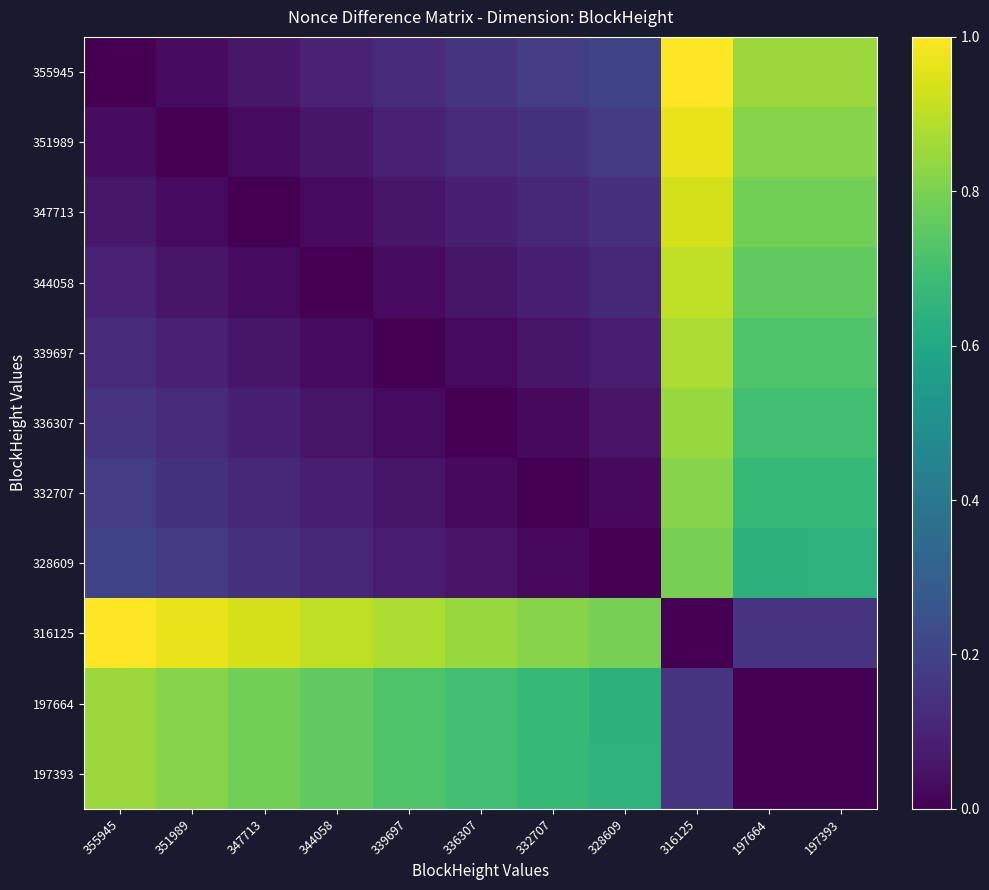

Reading left to right, transcribe all the data shown in this chart.

355945: 355945=0.0	351989=0.0	347713=0.1	344058=0.1	339697=0.1	336307=0.2	332707=0.2	328609=0.2	316125=1.0	197664=0.8	197393=0.9
351989: 355945=0.0	351989=0.0	347713=0.0	344058=0.1	339697=0.1	336307=0.1	332707=0.1	328609=0.2	316125=1.0	197664=0.8	197393=0.8
347713: 355945=0.1	351989=0.0	347713=0.0	344058=0.0	339697=0.1	336307=0.1	332707=0.1	328609=0.1	316125=0.9	197664=0.8	197393=0.8
344058: 355945=0.1	351989=0.1	347713=0.0	344058=0.0	339697=0.0	336307=0.1	332707=0.1	328609=0.1	316125=0.9	197664=0.8	197393=0.8
339697: 355945=0.1	351989=0.1	347713=0.1	344058=0.0	339697=0.0	336307=0.0	332707=0.1	328609=0.1	316125=0.9	197664=0.7	197393=0.7
336307: 355945=0.2	351989=0.1	347713=0.1	344058=0.1	339697=0.0	336307=0.0	332707=0.0	328609=0.1	316125=0.8	197664=0.7	197393=0.7
332707: 355945=0.2	351989=0.1	347713=0.1	344058=0.1	339697=0.1	336307=0.0	332707=0.0	328609=0.0	316125=0.8	197664=0.7	197393=0.7
328609: 355945=0.2	351989=0.2	347713=0.1	344058=0.1	339697=0.1	336307=0.1	332707=0.0	328609=0.0	316125=0.8	197664=0.6	197393=0.6
316125: 355945=1.0	351989=1.0	347713=0.9	344058=0.9	339697=0.9	336307=0.8	332707=0.8	328609=0.8	316125=0.0	197664=0.2	197393=0.1
197664: 355945=0.8	351989=0.8	347713=0.8	344058=0.8	339697=0.7	336307=0.7	332707=0.7	328609=0.6	316125=0.2	197664=0.0	197393=0.0
197393: 355945=0.9	351989=0.8	347713=0.8	344058=0.8	339697=0.7	336307=0.7	332707=0.7	328609=0.6	316125=0.1	197664=0.0	197393=0.0